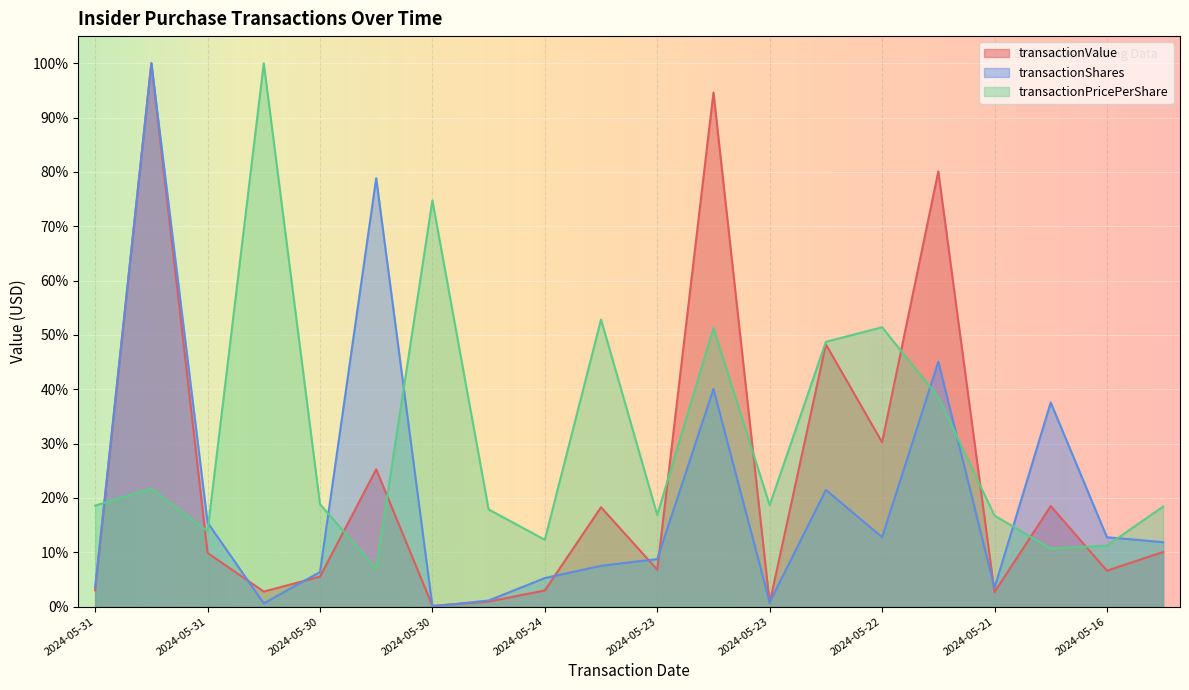

Does the chart display data point markers on the line(s)?

No